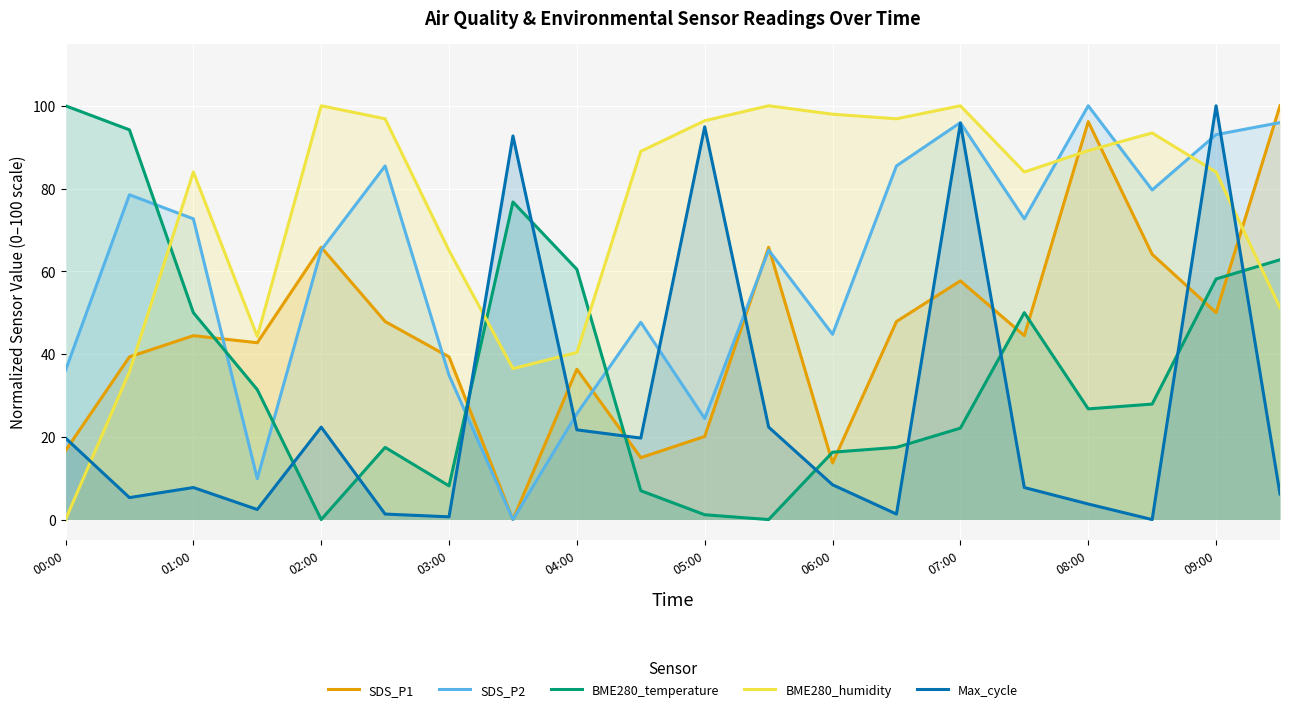

How many lines are shown in the chart?

5